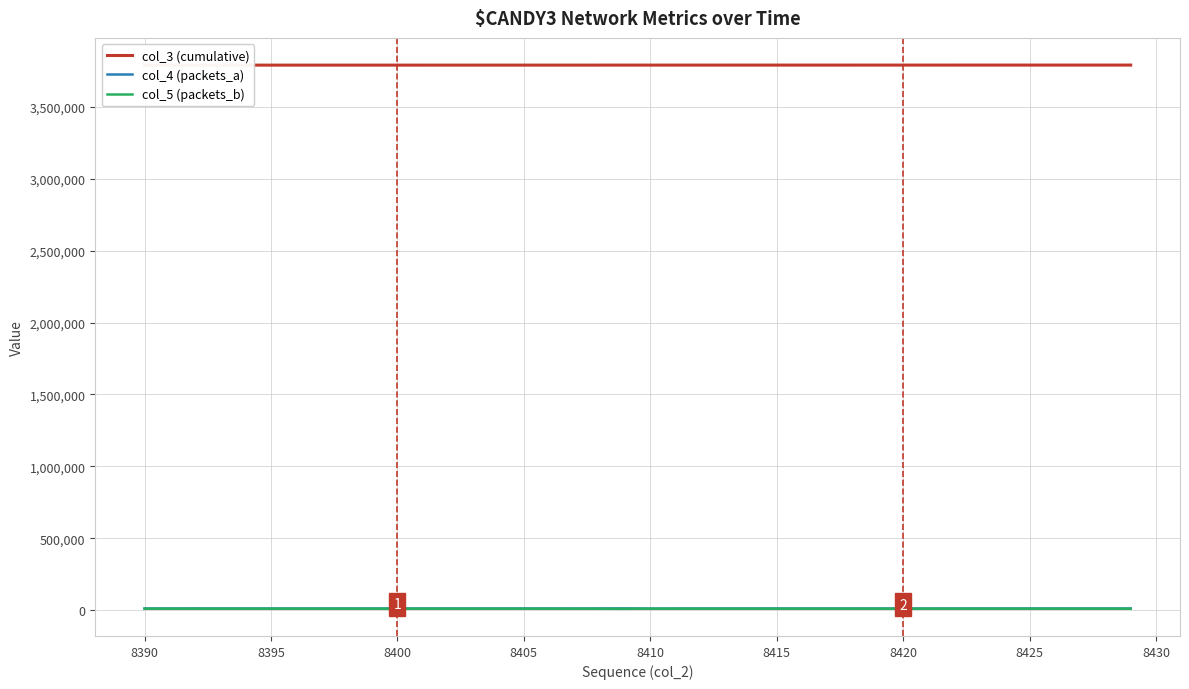

What are all the series names shown in the legend?

col_3 (cumulative), col_4 (packets_a), col_5 (packets_b)